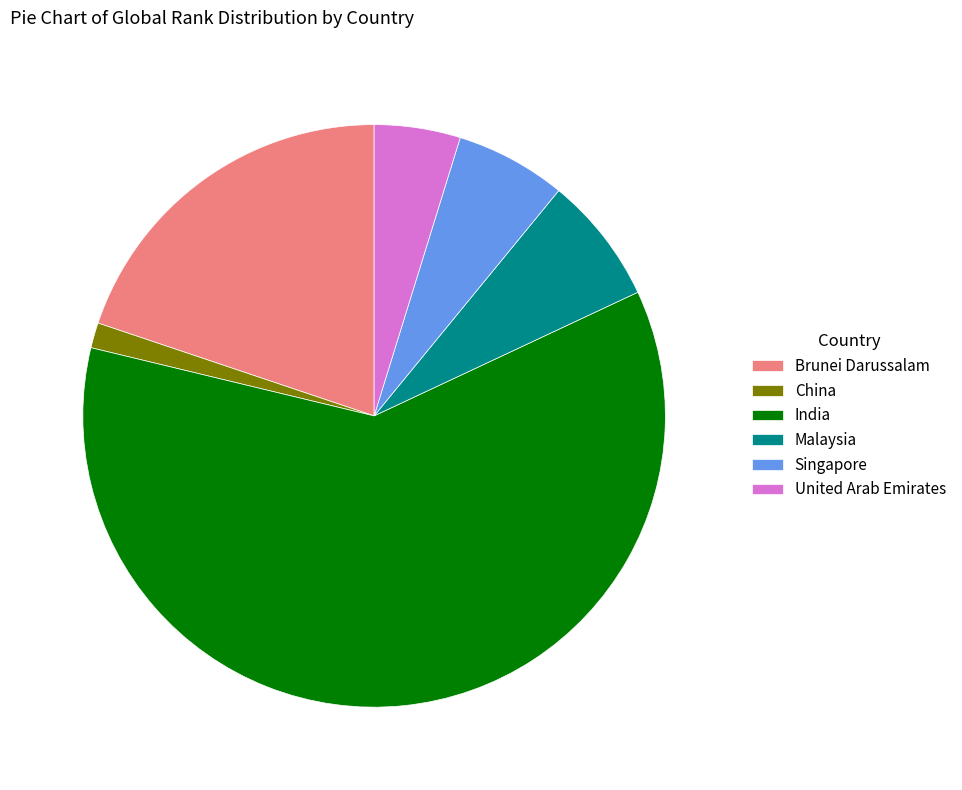

How many slices are in this pie chart?

6